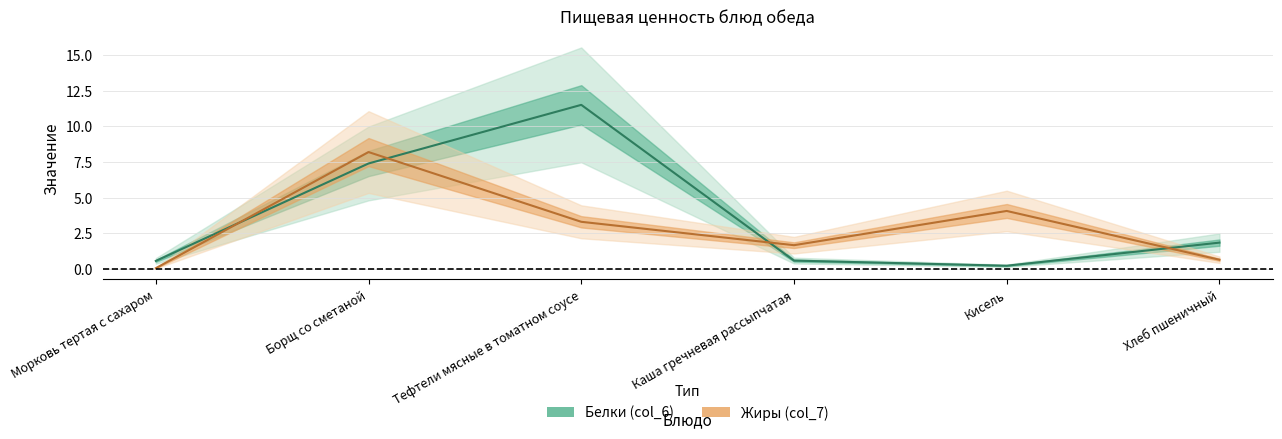

What is the average value of the Белки (col_6) series?

3.7